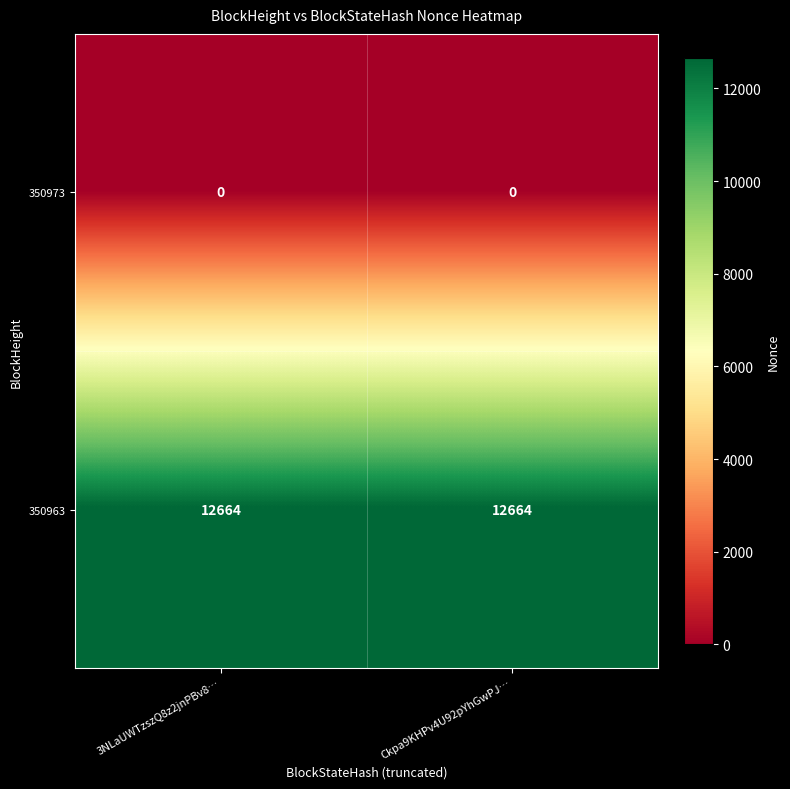

What value does the 350963 series have at 3NLaUWTzszQ8z2jnPBv8…?

12664